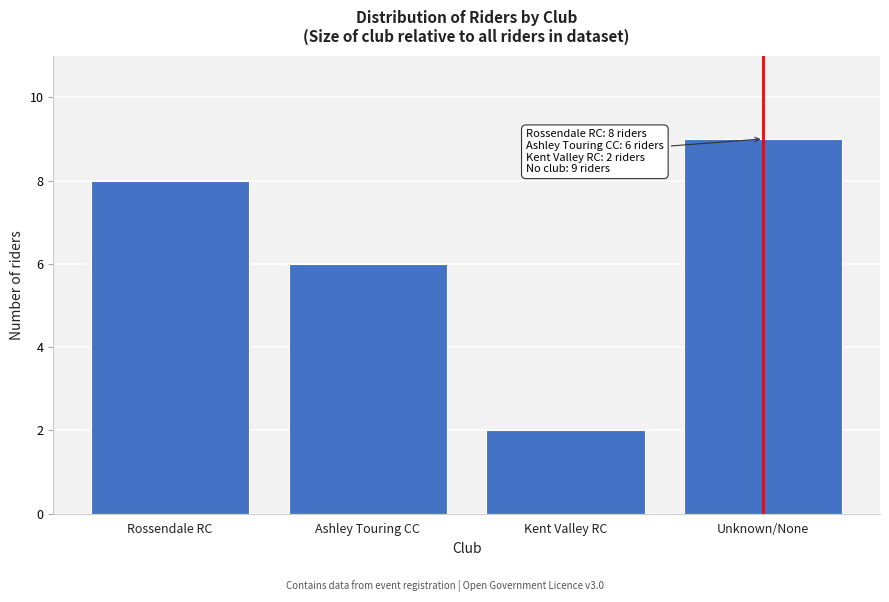

Reading left to right, transcribe all the data shown in this chart.

Rossendale RC=8	Ashley Touring CC=6	Kent Valley RC=2	Unknown/None=9